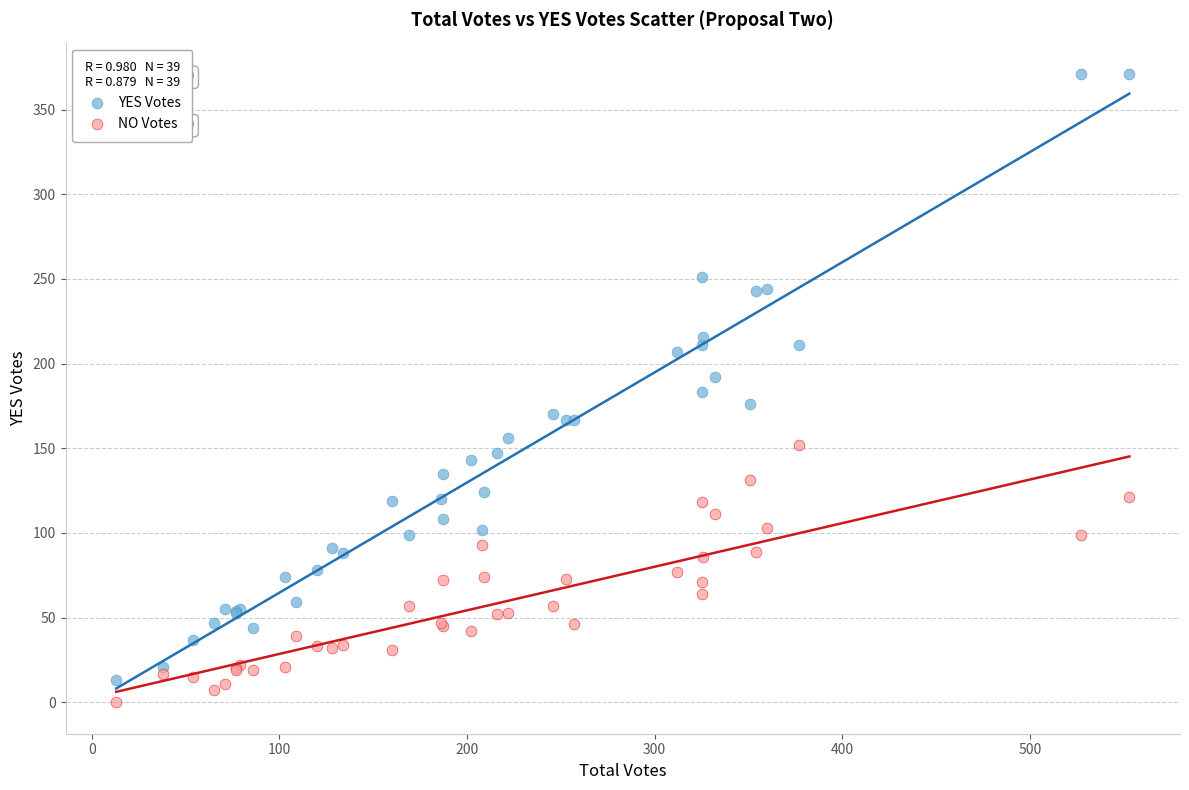

Which series contains the highest Y value?

YES Votes